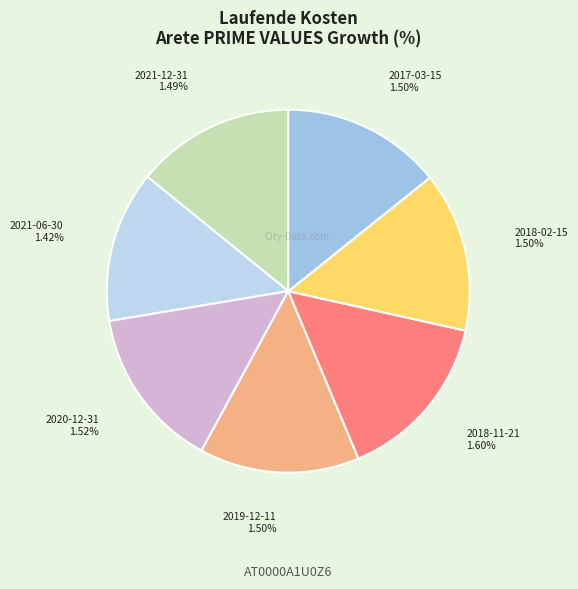

To the nearest percent, what percentage of the pie is 2021-06-30?

13%